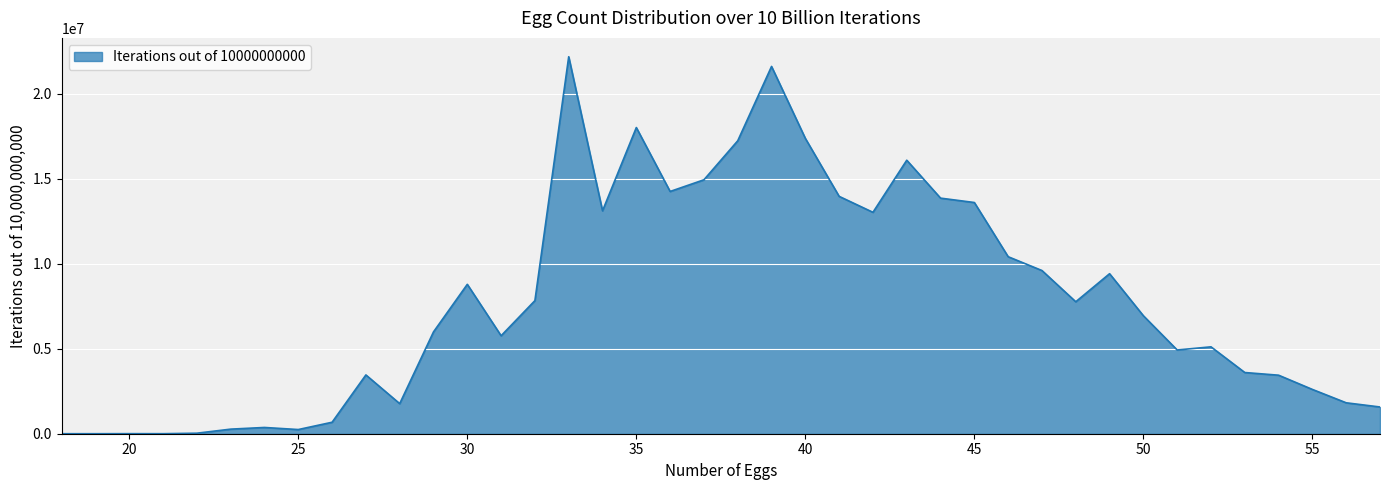

What is the maximum value shown in the chart?

22166178